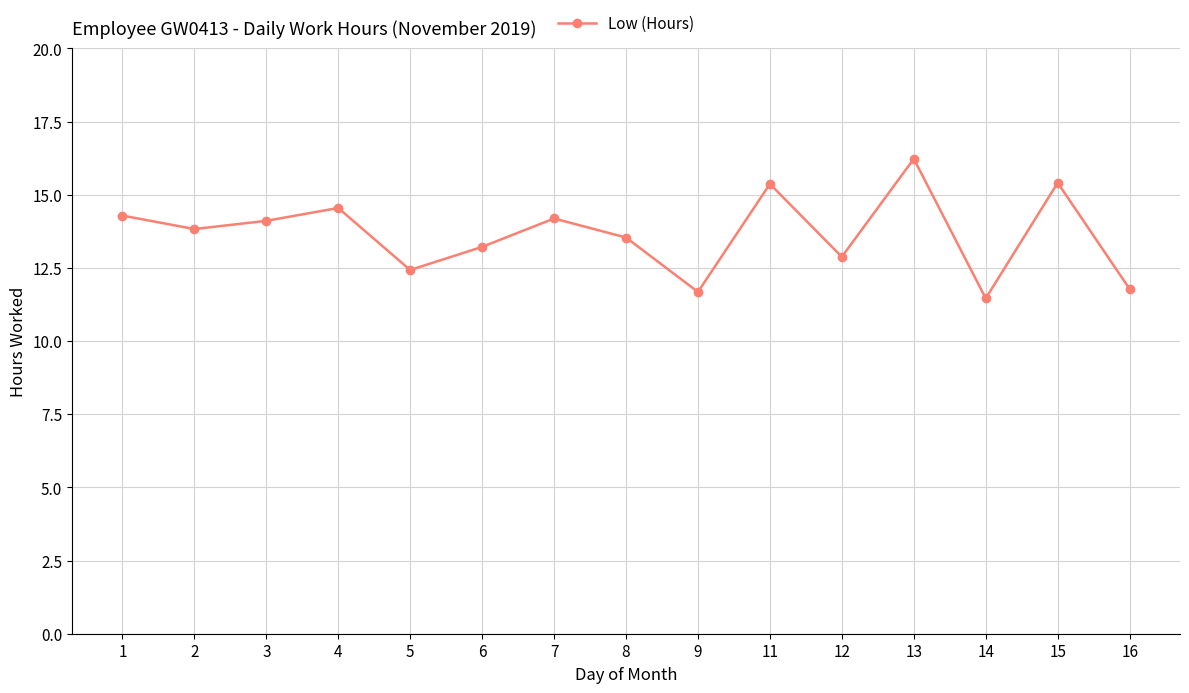

Read the value at 1.

14.3